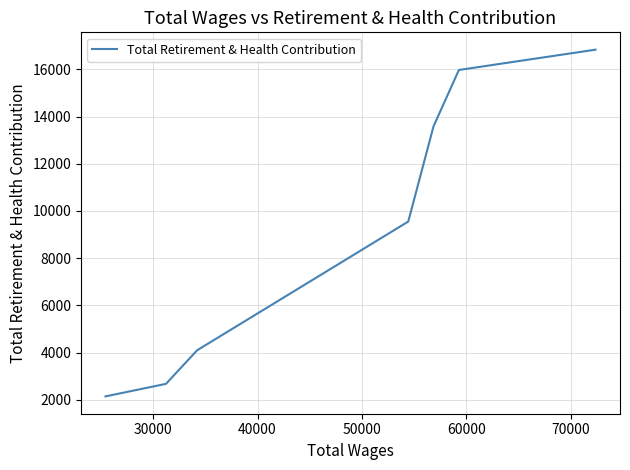

How many values are below 9552?

3